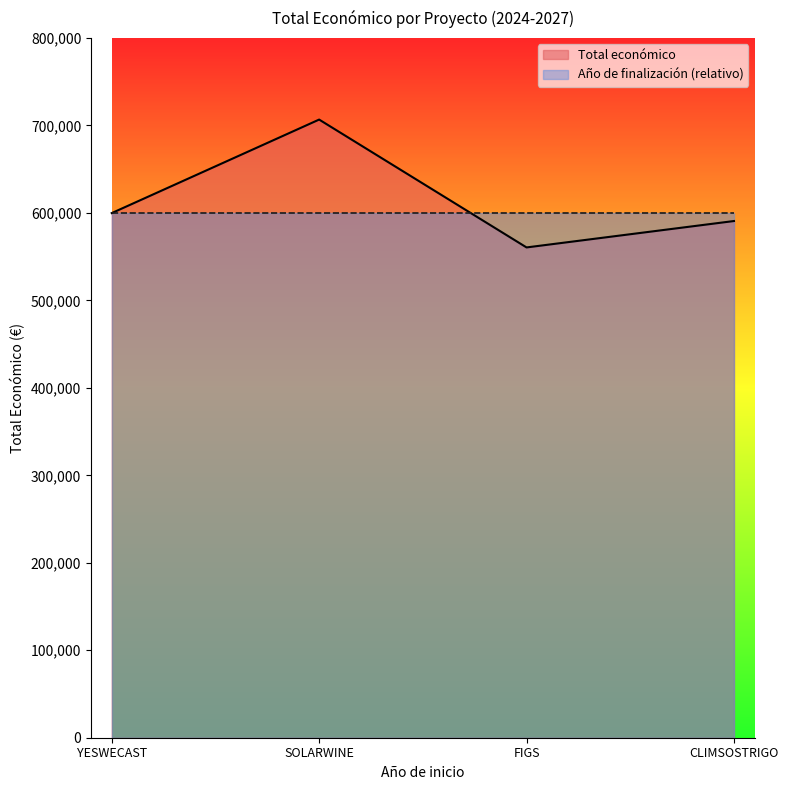

What is the difference between the values at YESWECAST and FIGS?

39263